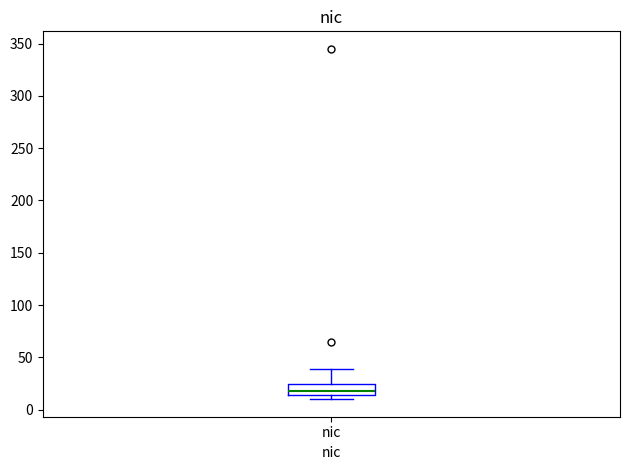

Transcribe this box plot: give where the median line is, the range the box spans, and where the two whiskers end, as read against the y-axis. The values are not printed on the chart, so give them approximately, as read against the axis.

median 20, box 15 to 25, whiskers 10 to 40